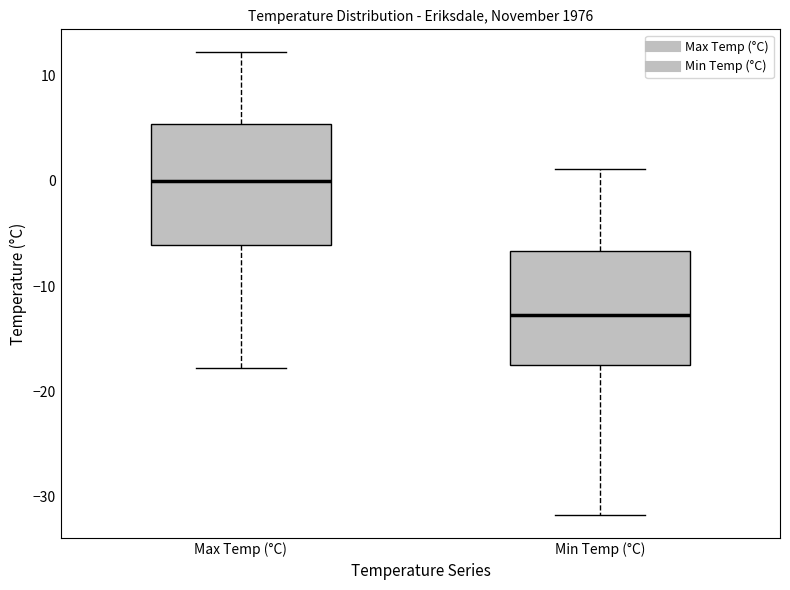

Where is the lower edge of the box for Max Temp (°C) on the y-axis? The values are not printed on the chart, so give them approximately, as read against the axis.

-6